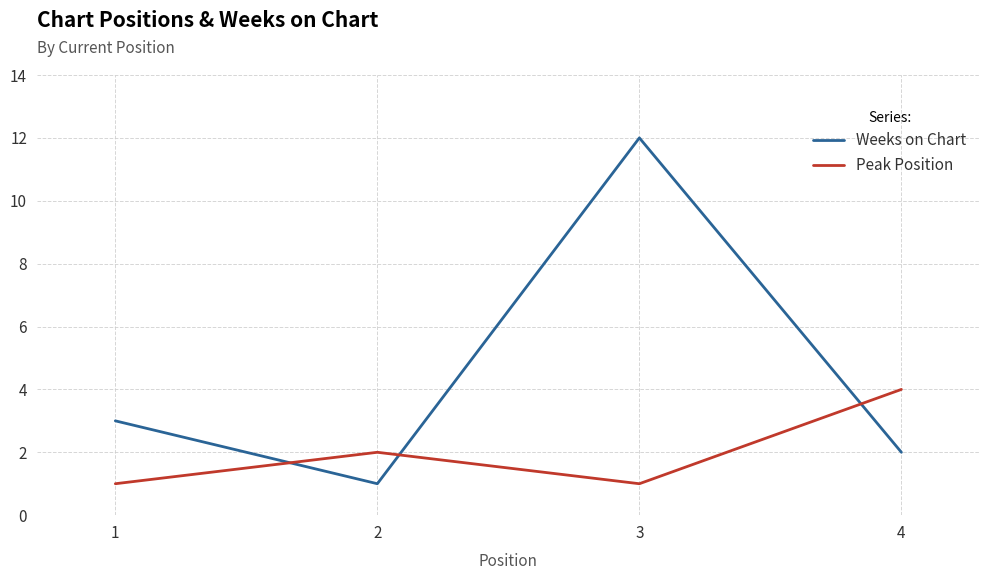

Does the chart have visible grid lines?

Yes